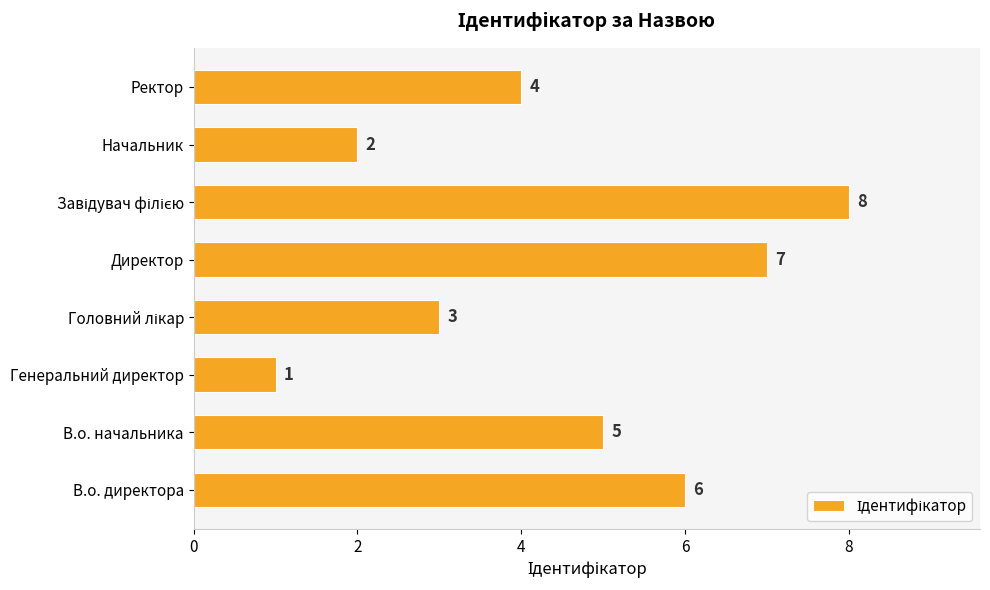

Count the values in the range 3 to 7.

5